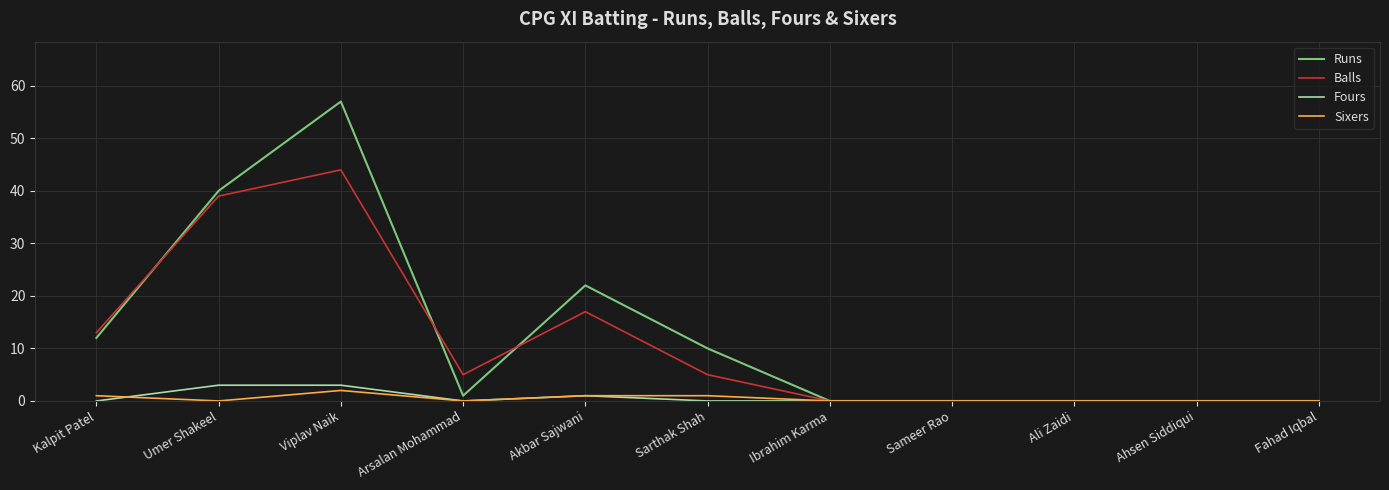

At which category is the sum across all series the highest?

Viplav Naik